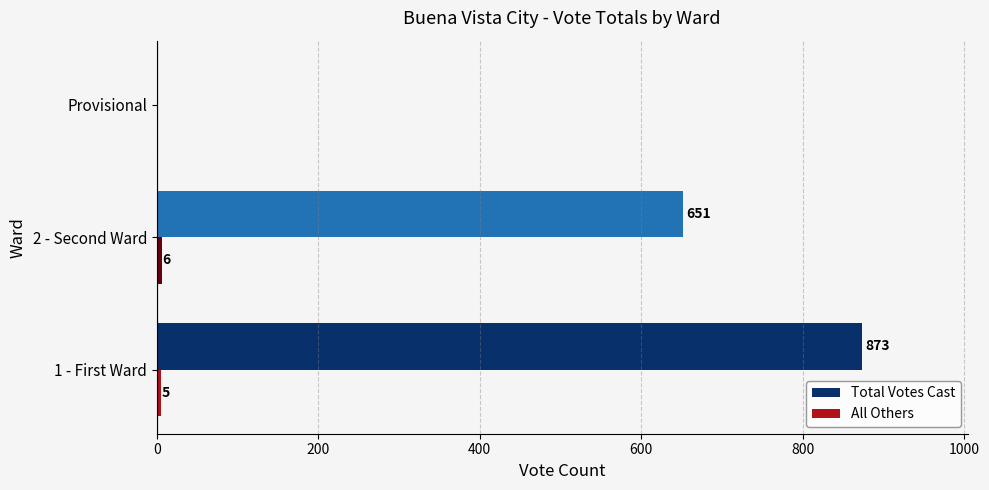

Where is Total Votes Cast nearest to the value 436?

2 - Second Ward